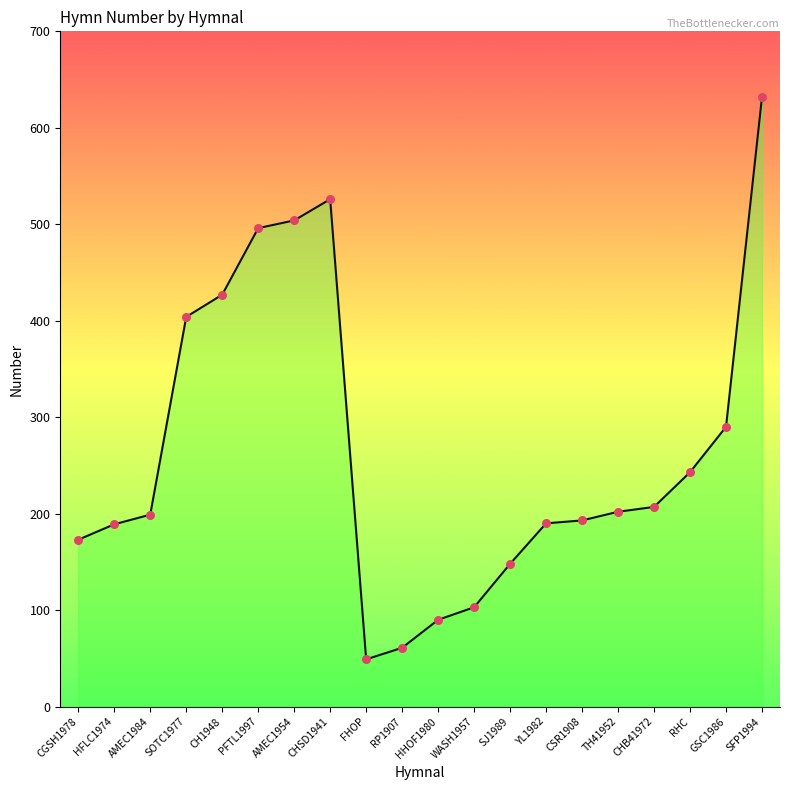

What is the change in value from RHC to SFP1994?

+389